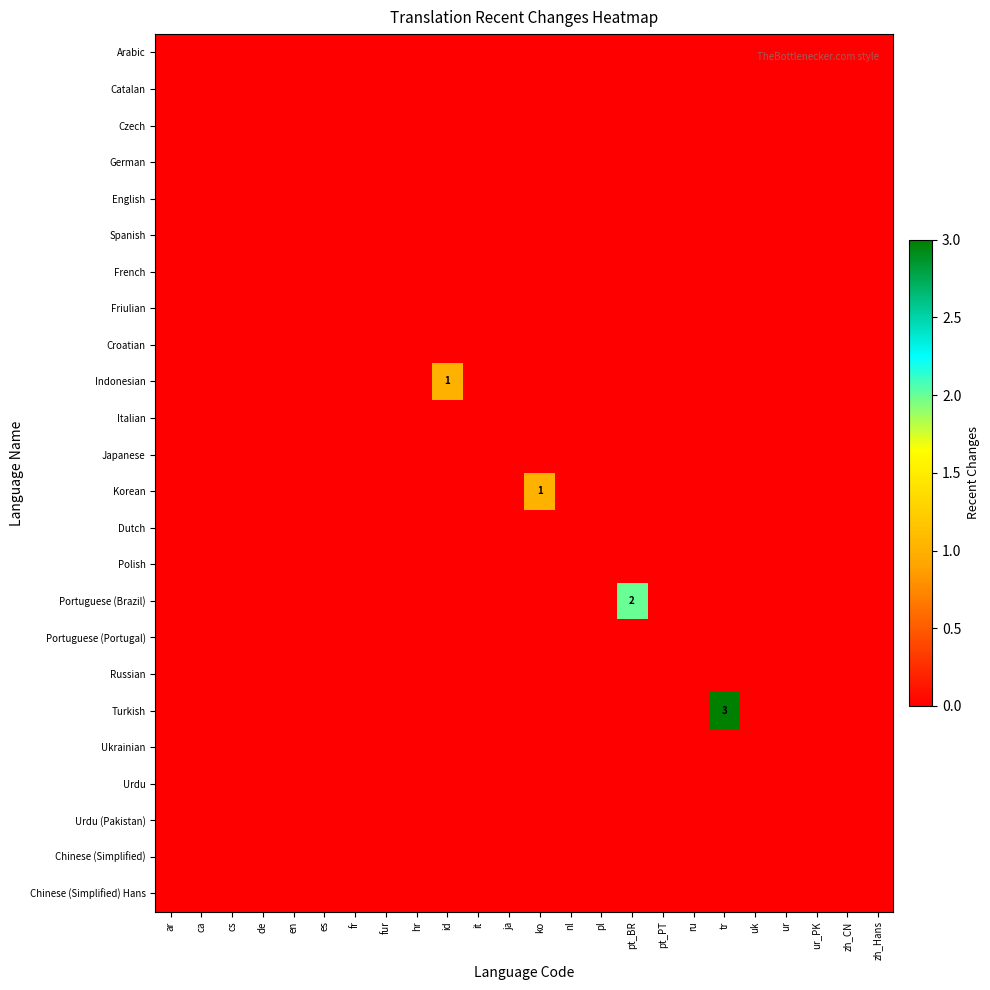

At which label is Chinese (Simplified) Hans closest to 0?

ar